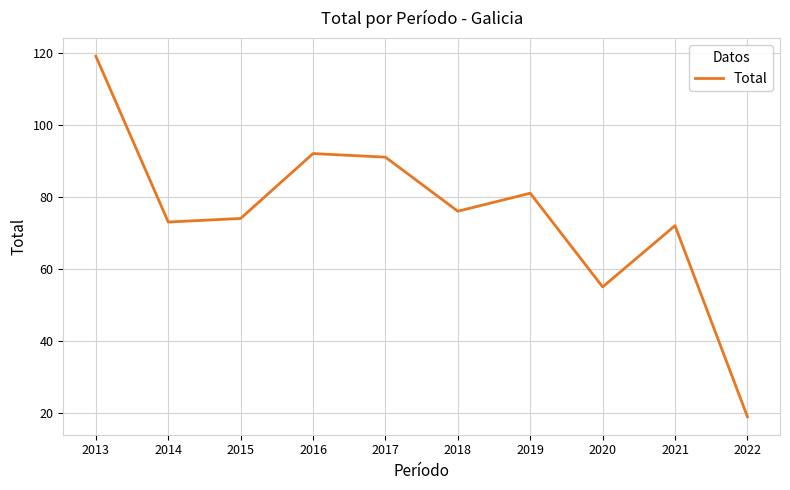

The chart shows a value of 5 at 2022. True or false?

False